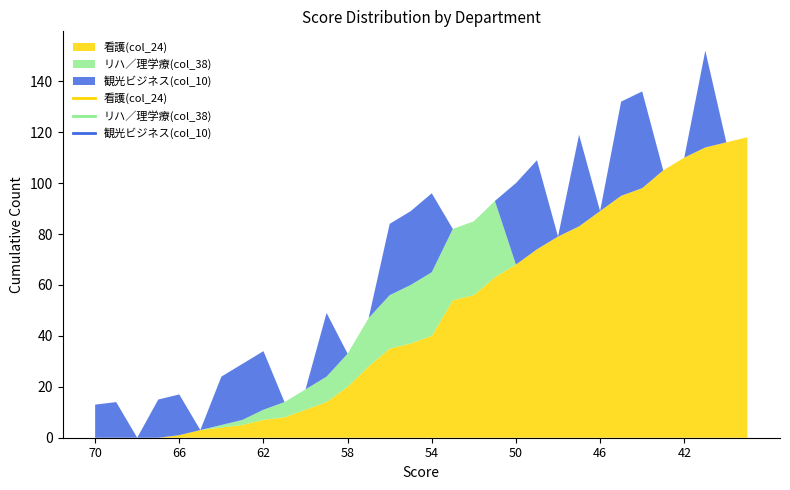

Which label corresponds to the smallest value in the chart?

70